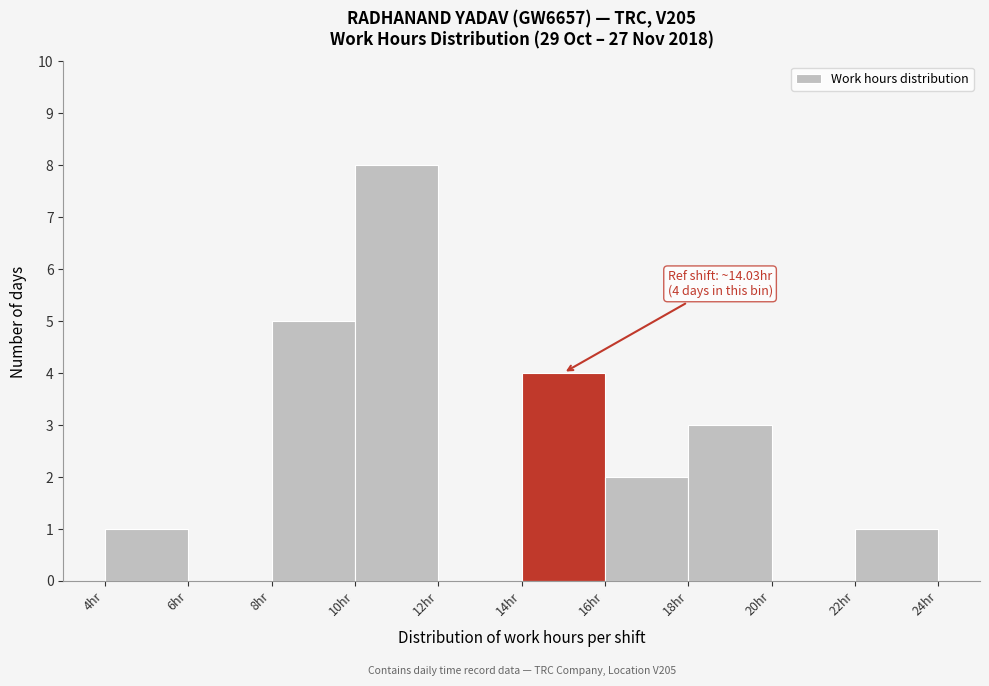

Which range on the x-axis has the tallest bar?

10 to 12